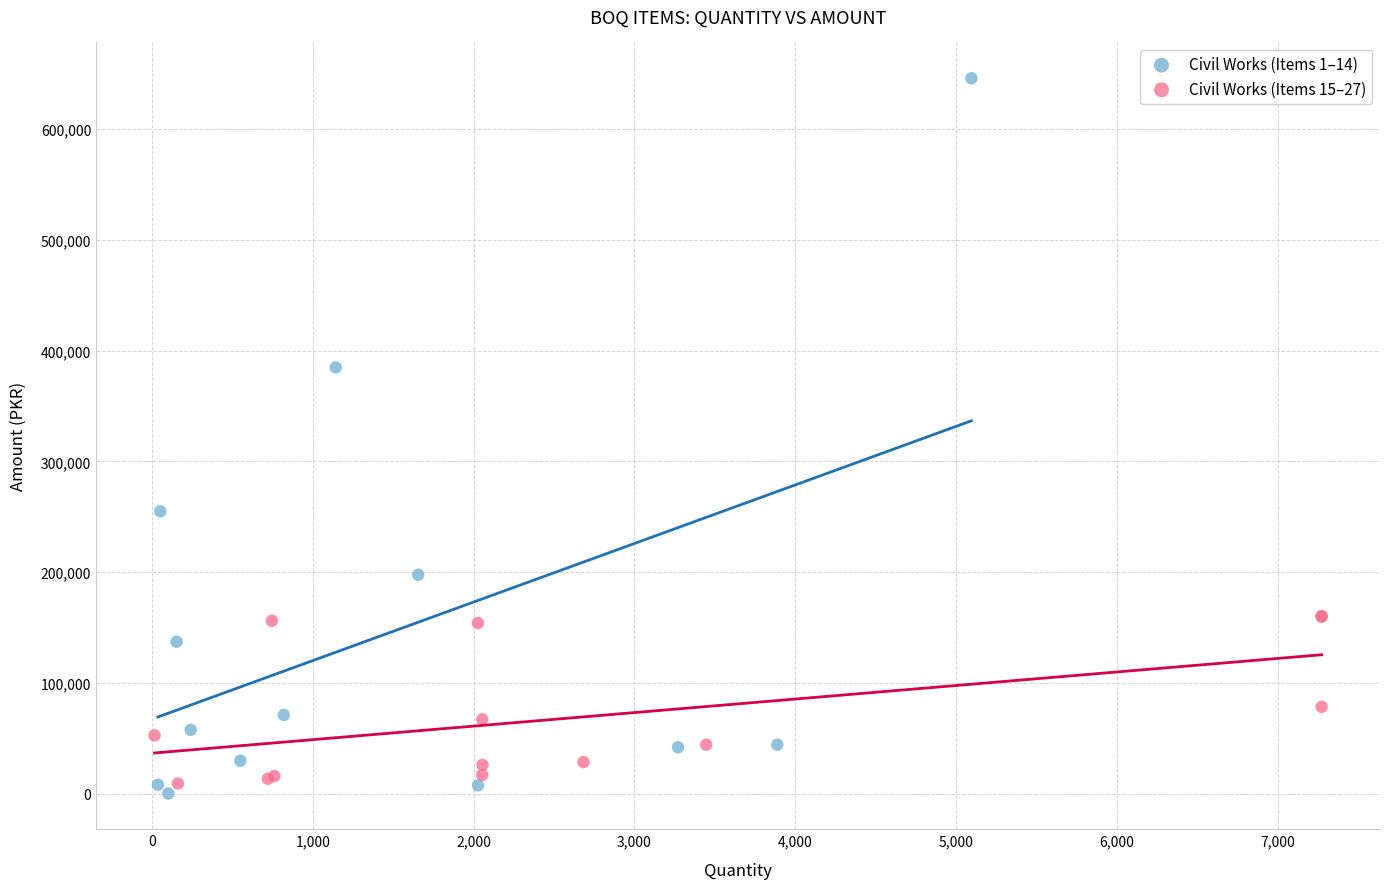

Which series contains the lowest Y value?

Civil Works (Items 1–14)